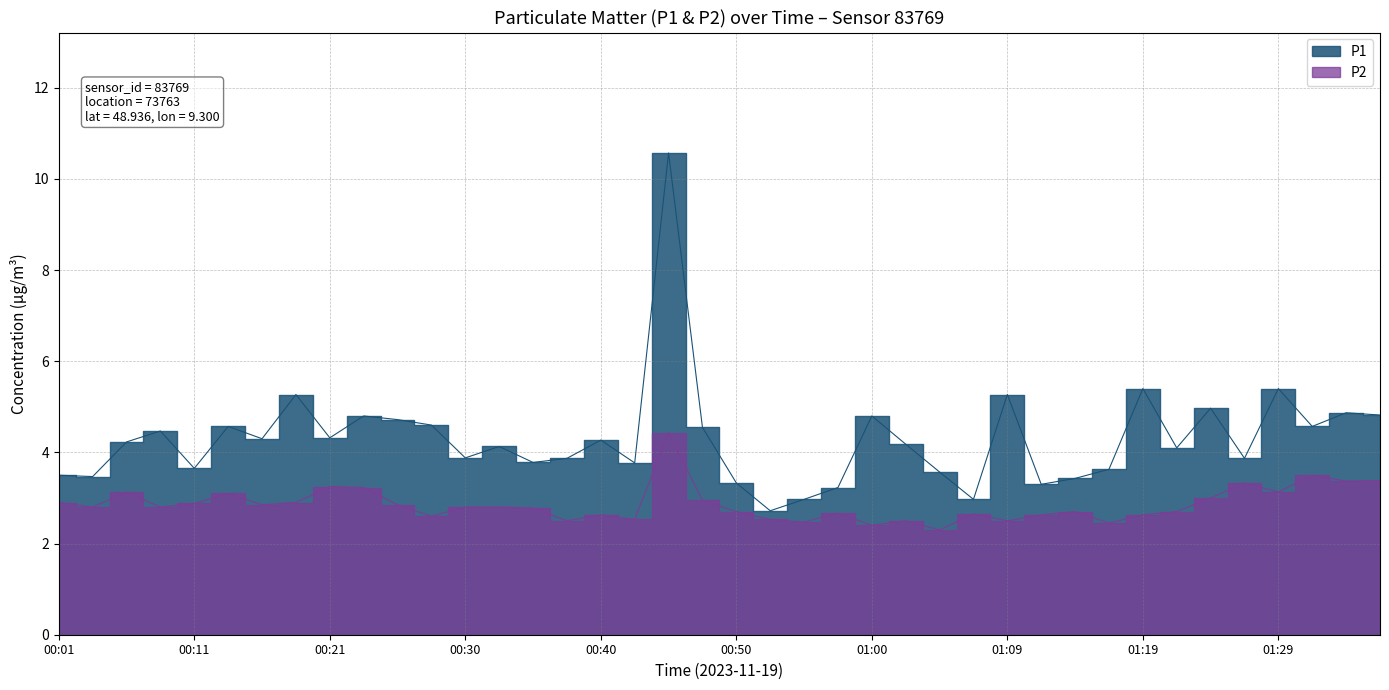

True or false: P2 and P1 intersect in this chart.

False